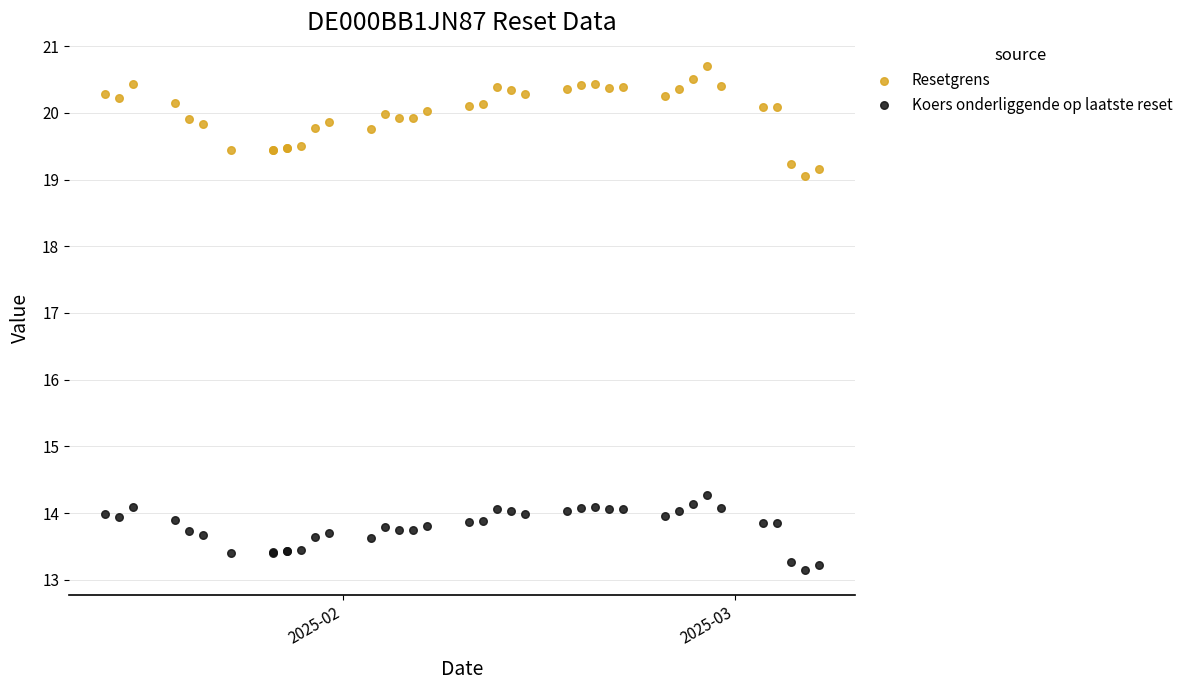

Across all series, what Y value is closest to 16?

14.3